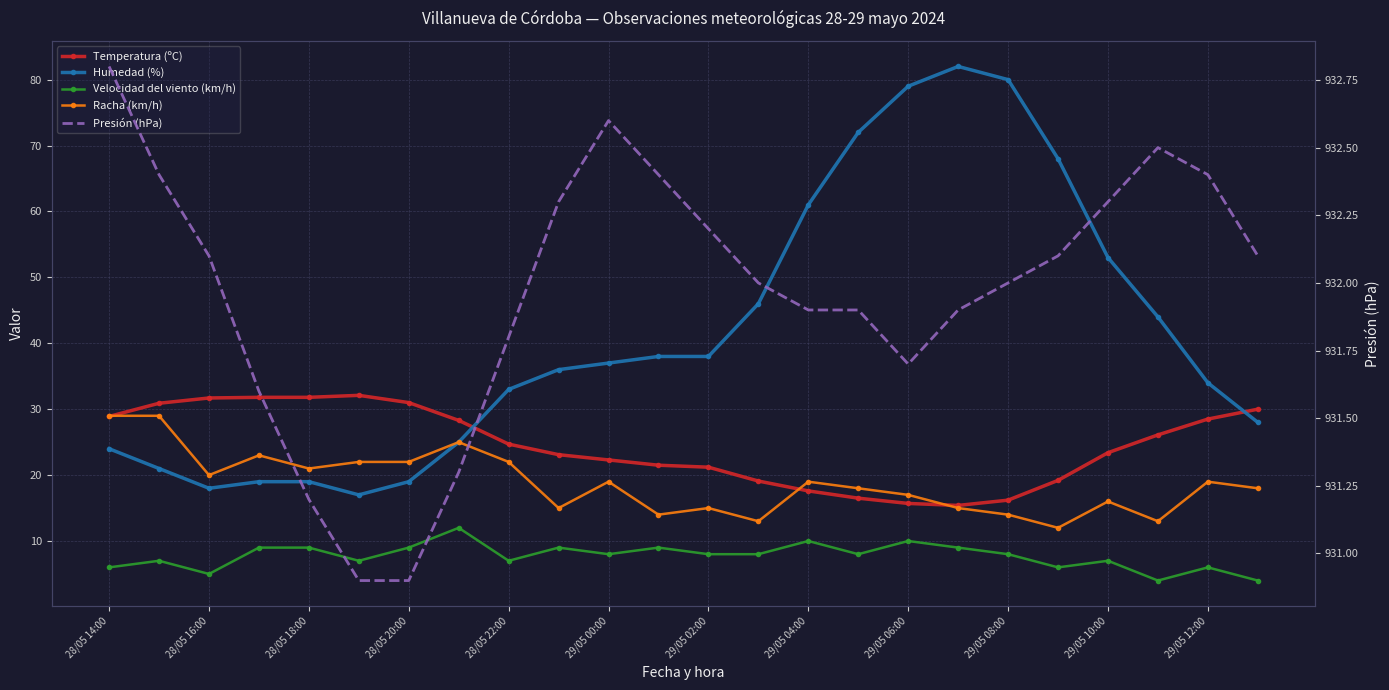

True or false: Humedad (%) and Presión (hPa) intersect in this chart.

False